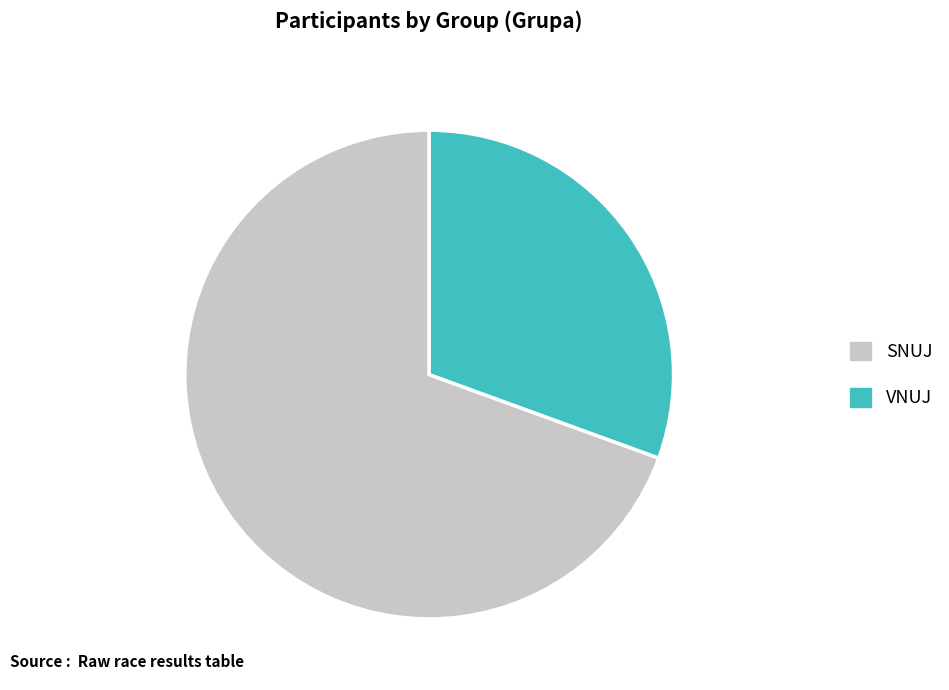

Which slice is the smallest?

VNUJ